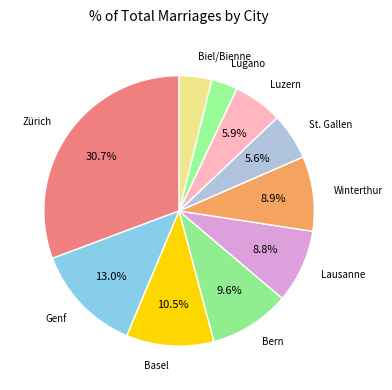

How many segments does this pie chart have?

10